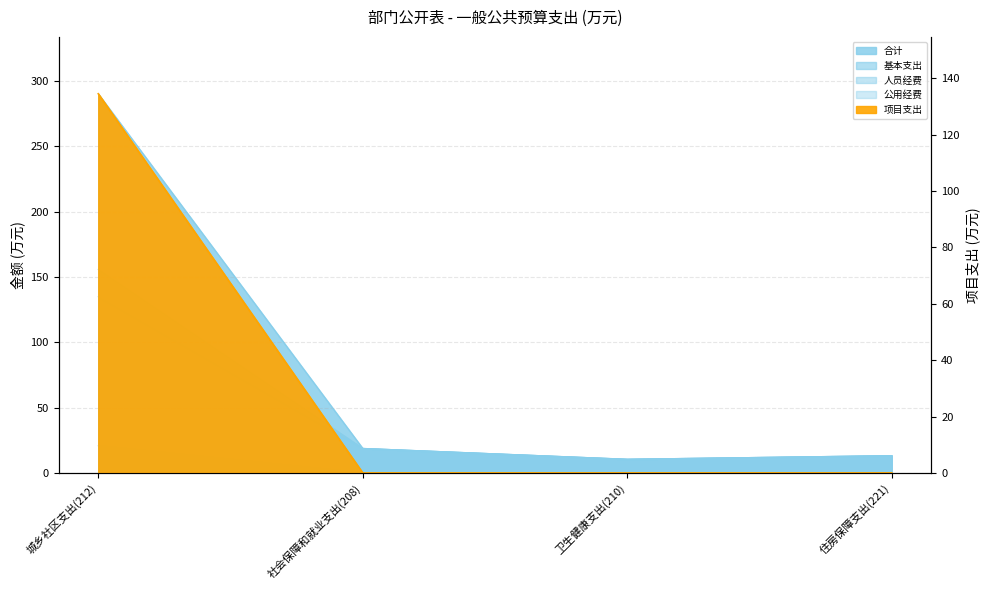

True or false: 基本支出 and 项目支出 cross at least once.

False